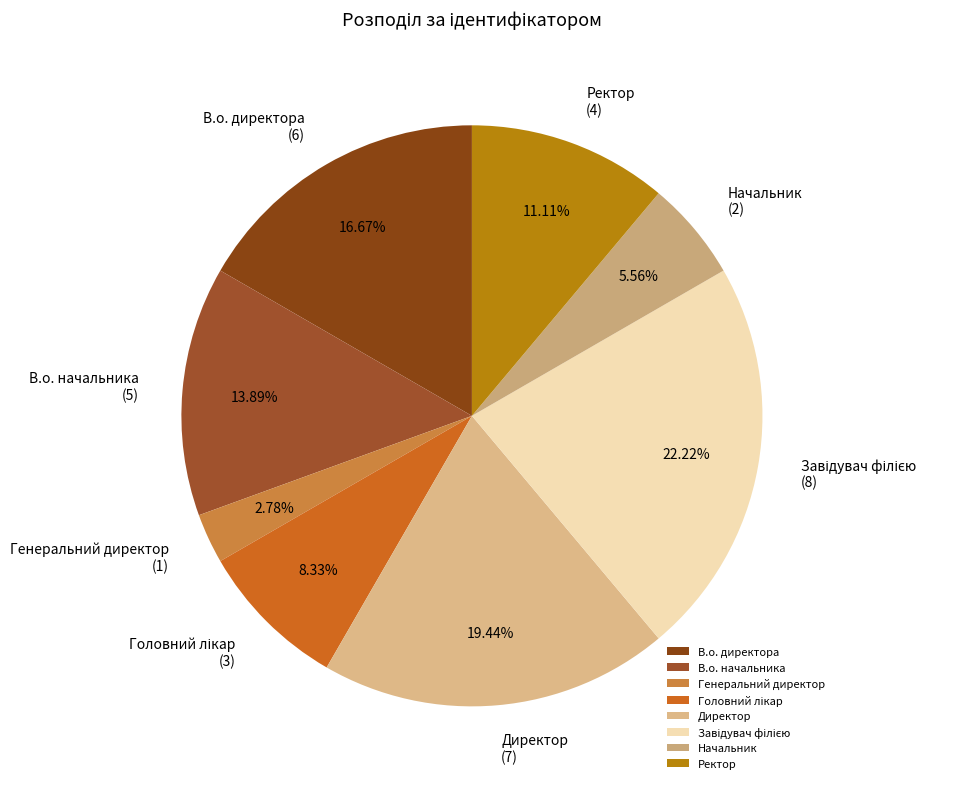

True or false: Генеральний директор accounts for 14% of the total.

False